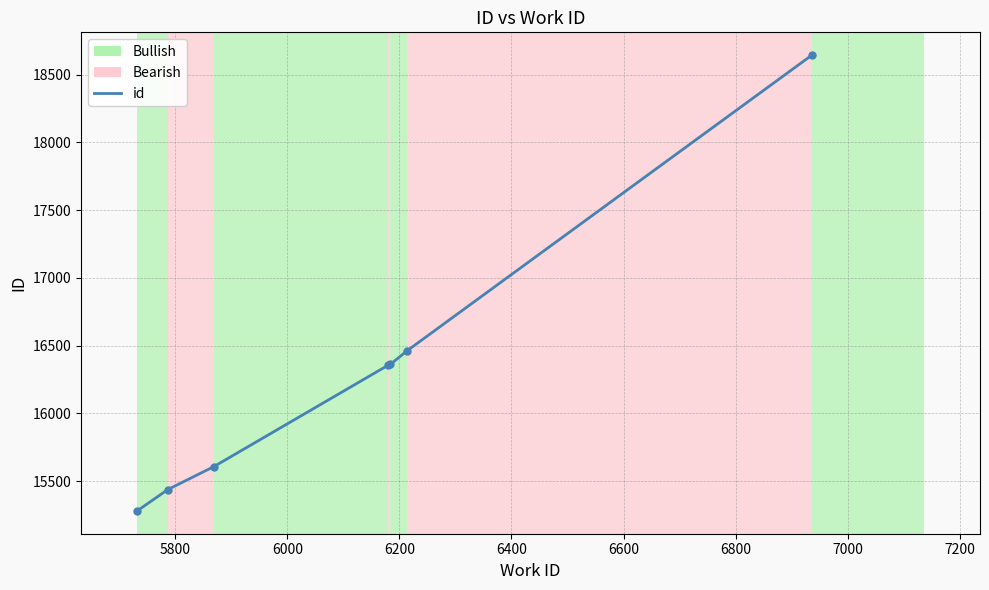

True or false: there are more than 1 points higher than both neighbors.

False